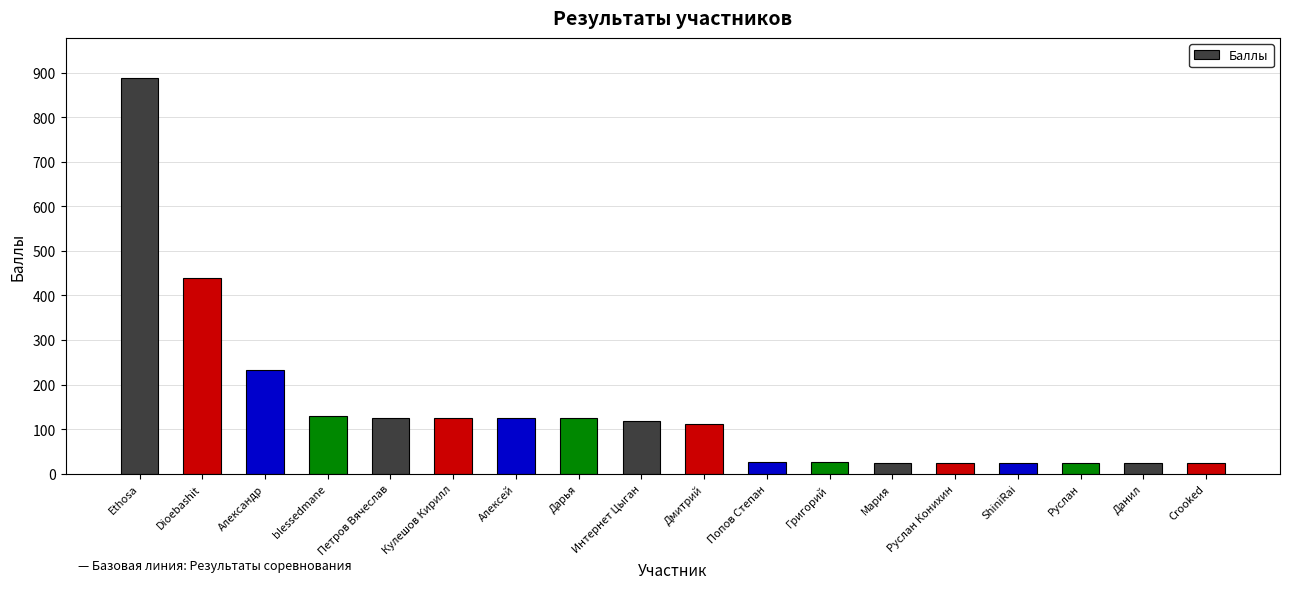

What is the sum of the values at Дарья and blessedmane?

254